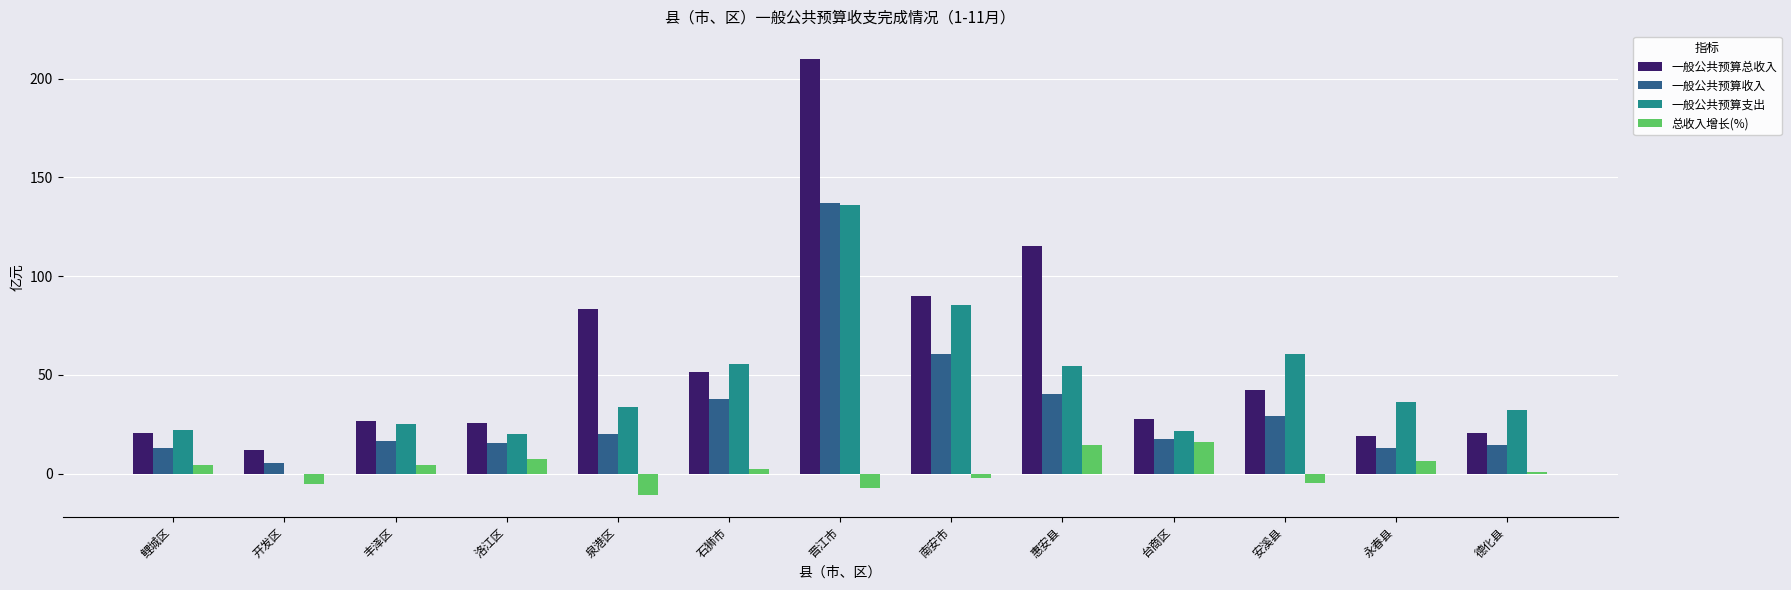

Which series changed the most between 泉港区 and 晋江市?

一般公共预算总收入